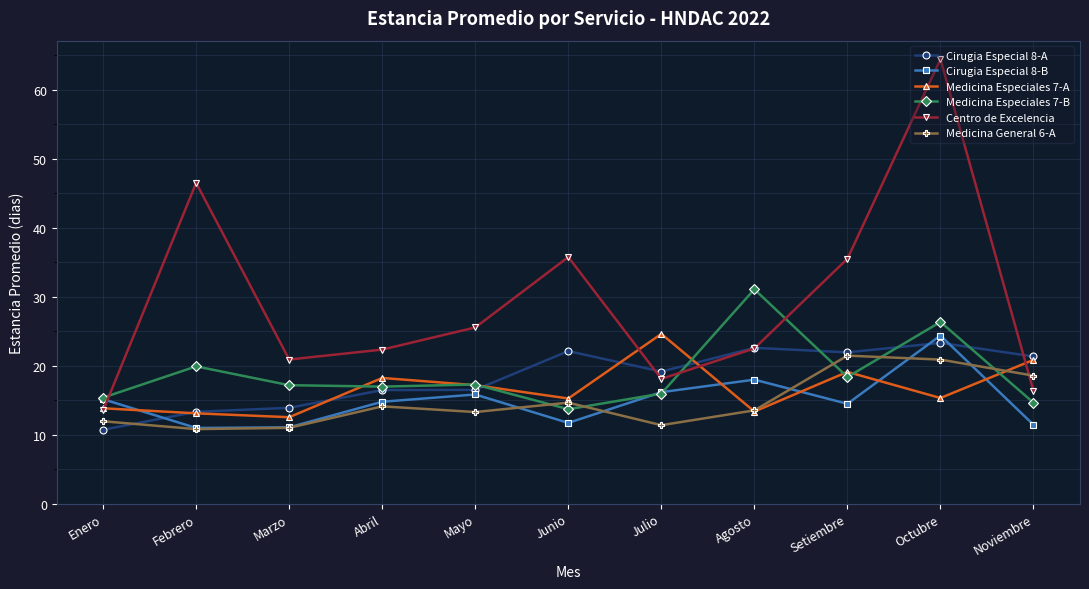

What is the minimum value for Medicina General 6-A?

10.8